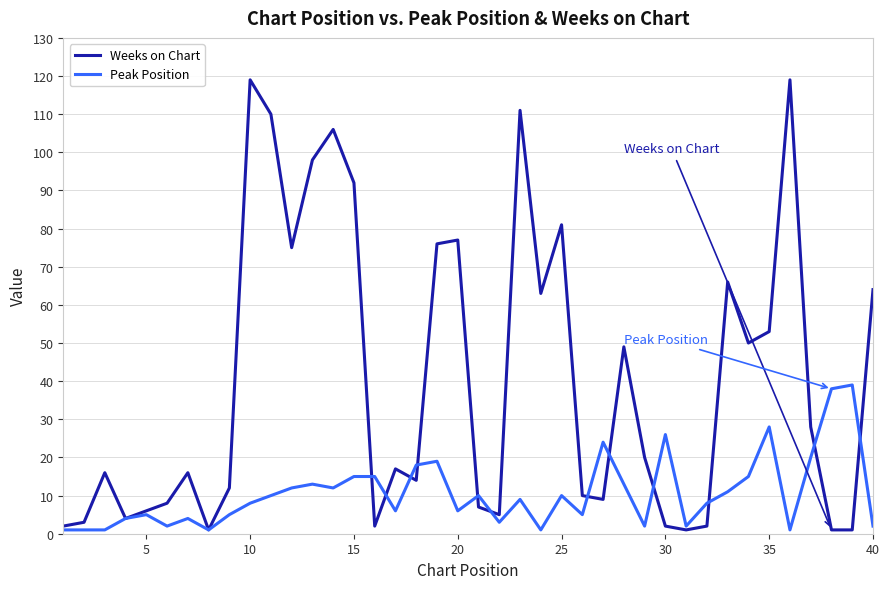

Which series has the largest total across all categories?

Weeks on Chart